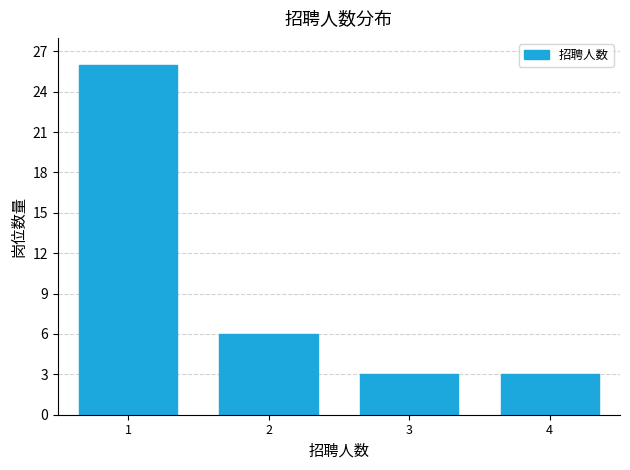

Reading left to right, extract all data points from this chart.

26	6	3	3